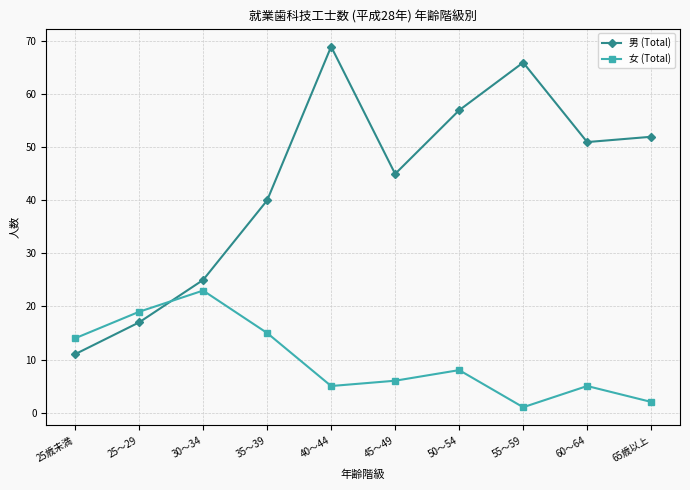

Between 25歳未満 and 45～49, which series saw the biggest shift?

男 (Total)